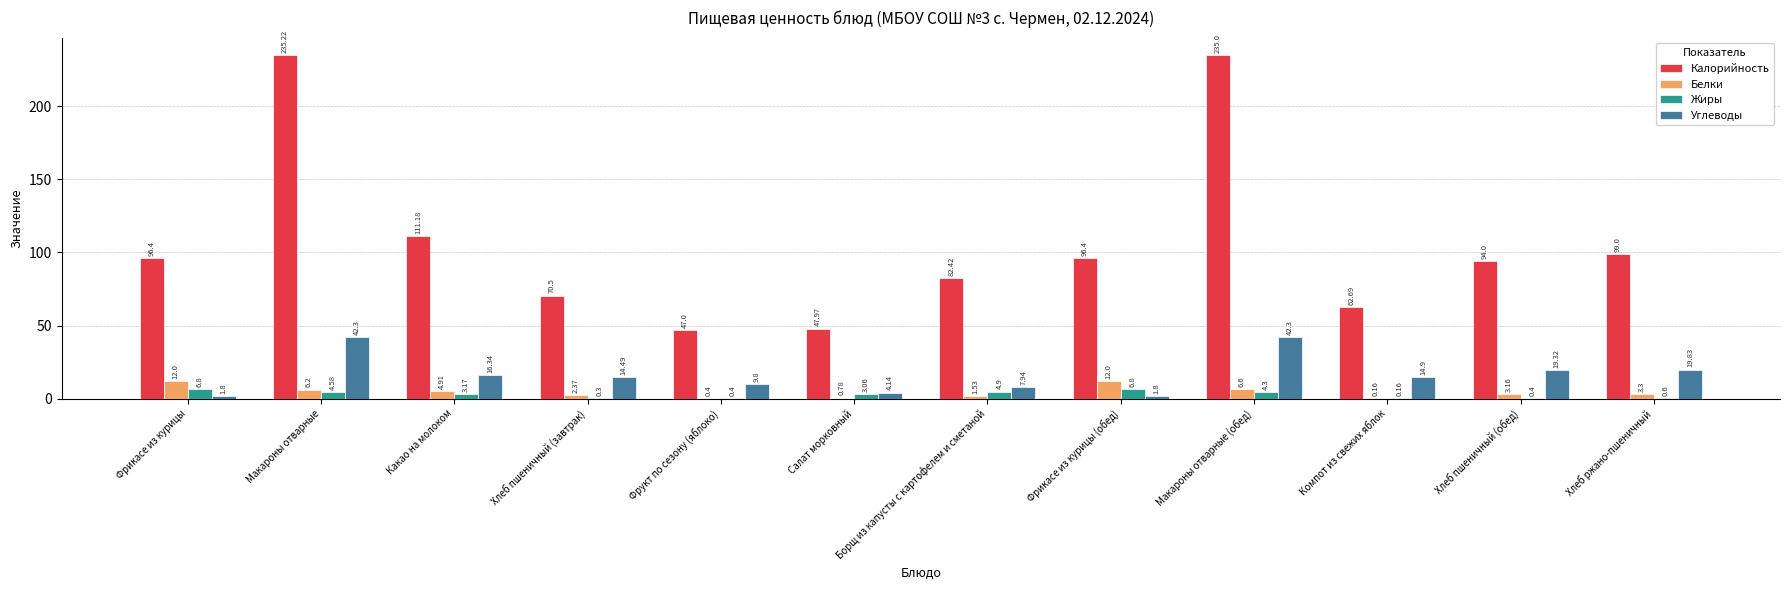

Which series has the largest total across all categories?

Калорийность